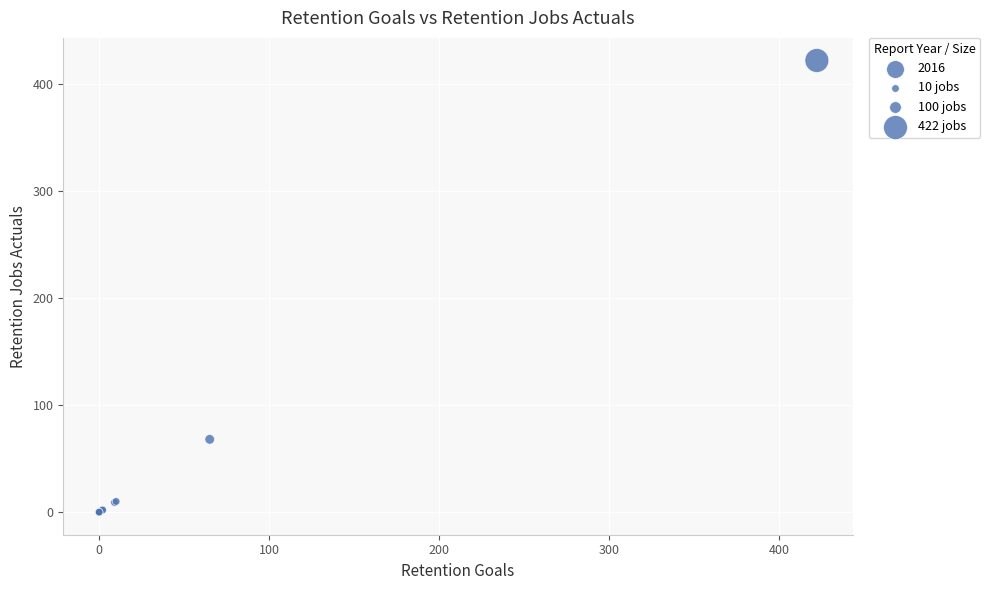

What Y value in the scatter plot is closest to 211?

68